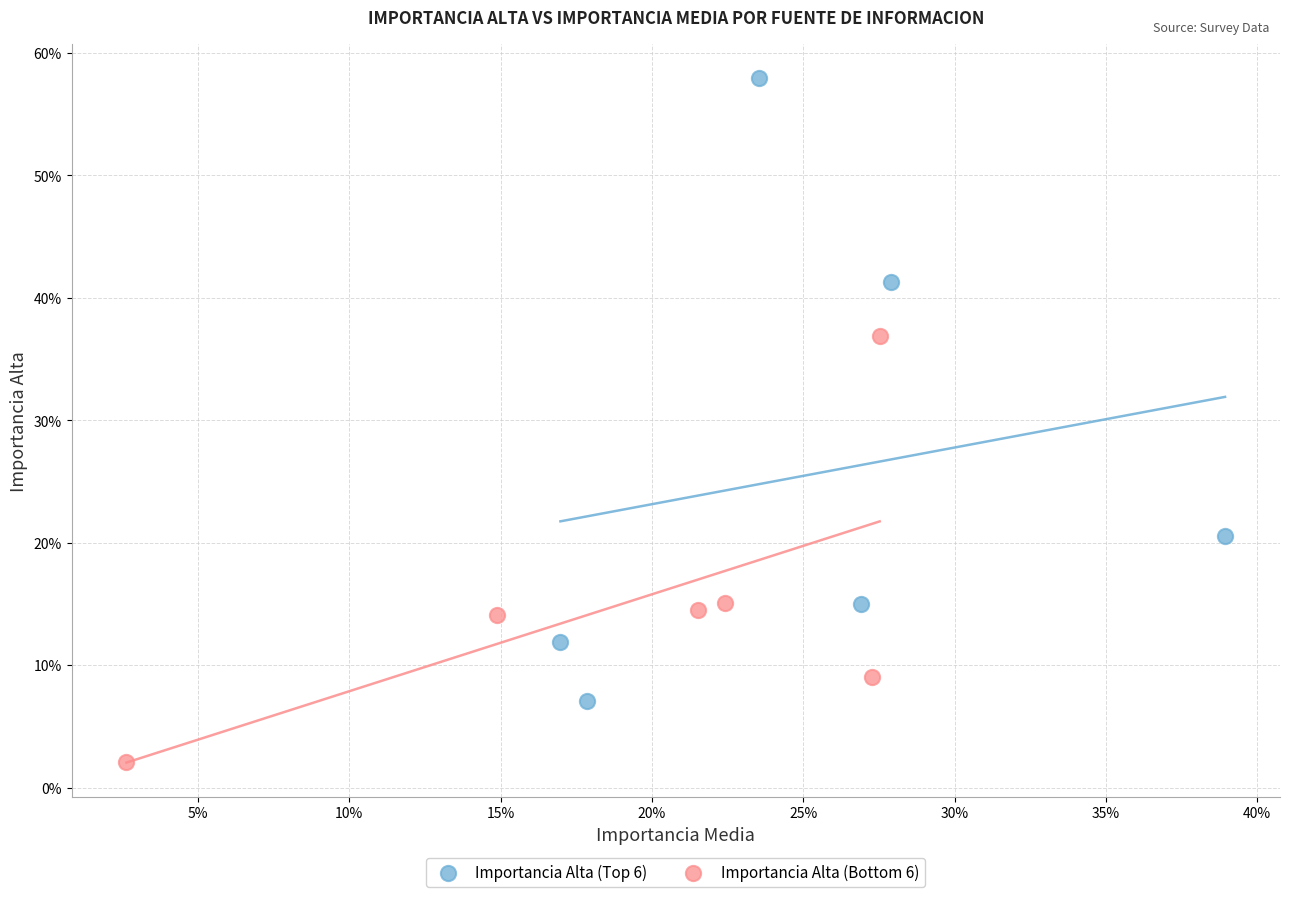

Which series reaches the maximum Y coordinate?

Importancia Alta (Top 6)